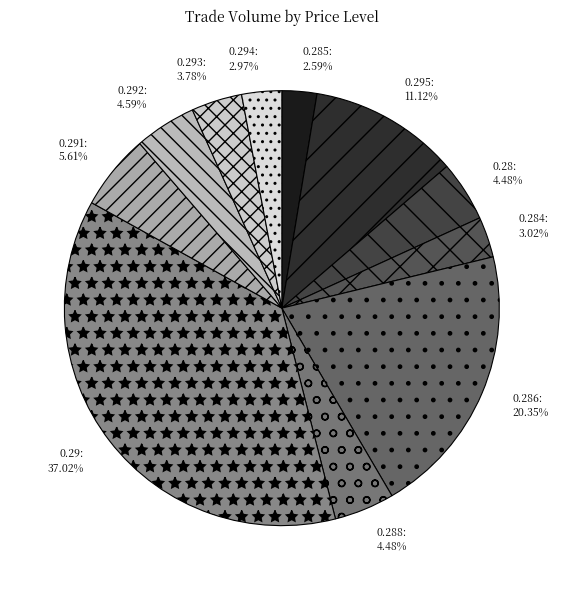

Is there any slice that represents more than half of the pie?

No